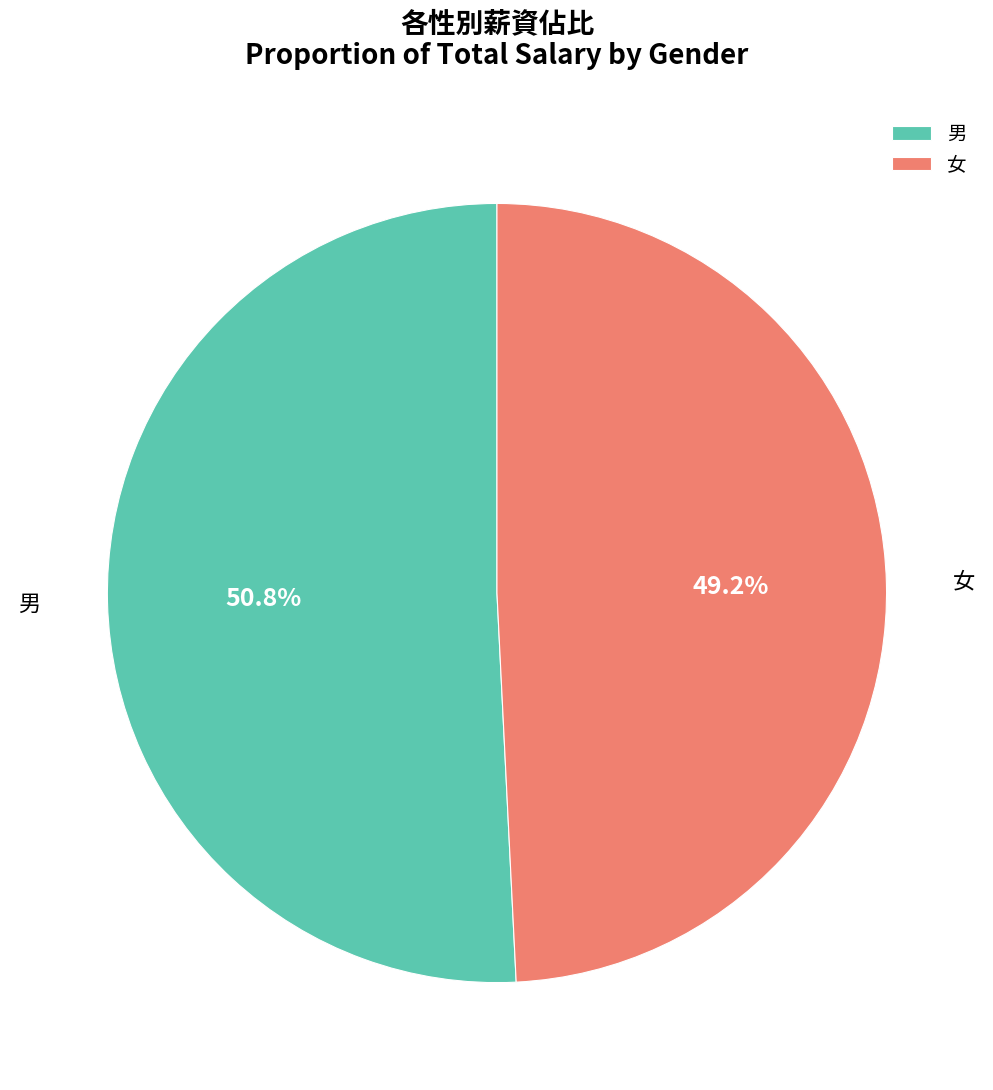

Do 男 and 女 together represent more than half of the pie?

Yes